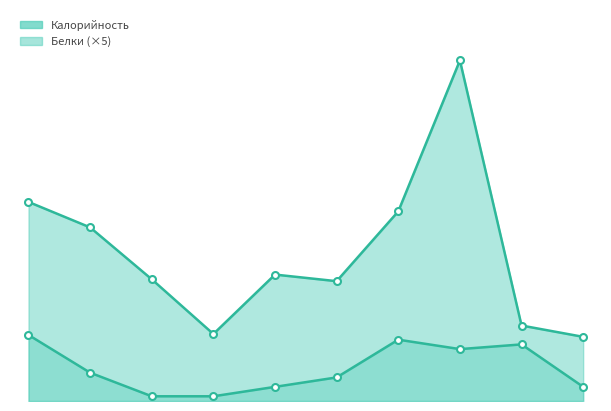

The value of Белки at каша гречневая is 15. True or false?

False